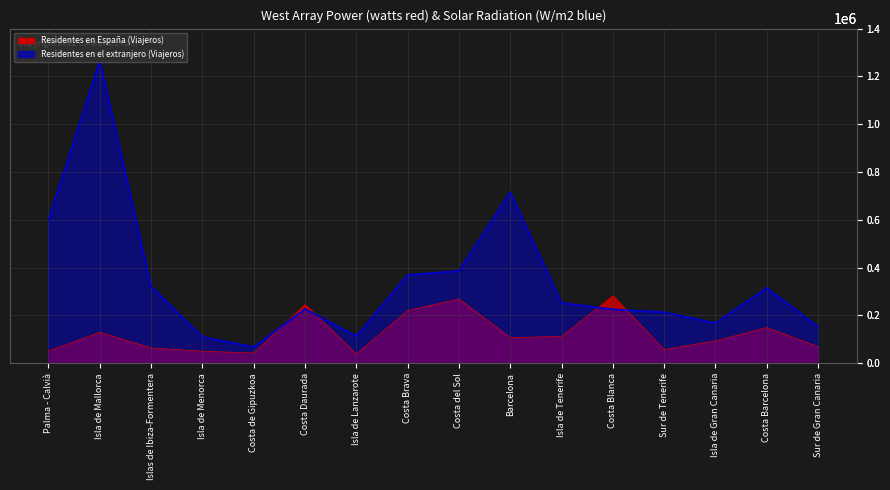

What is the label of the 8th point from the right?

Costa del Sol